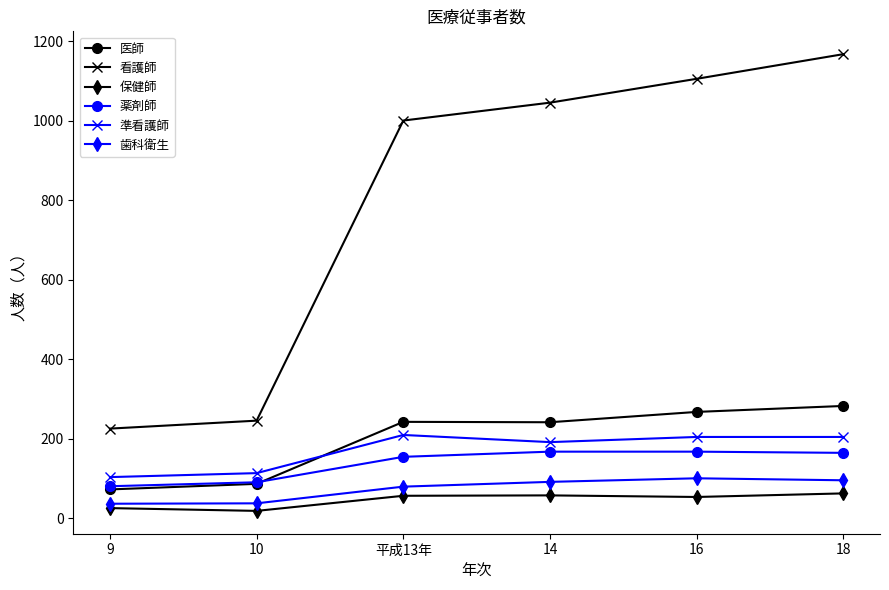

How many lines are shown in the chart?

6